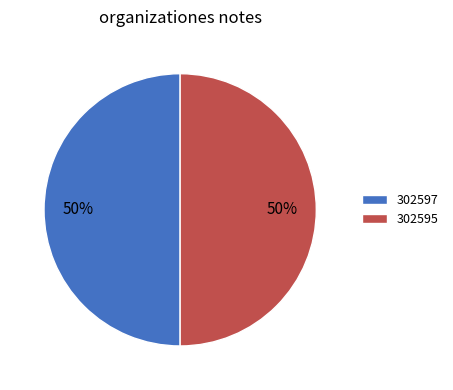

True or false: 302597 accounts for 39% of the total.

False